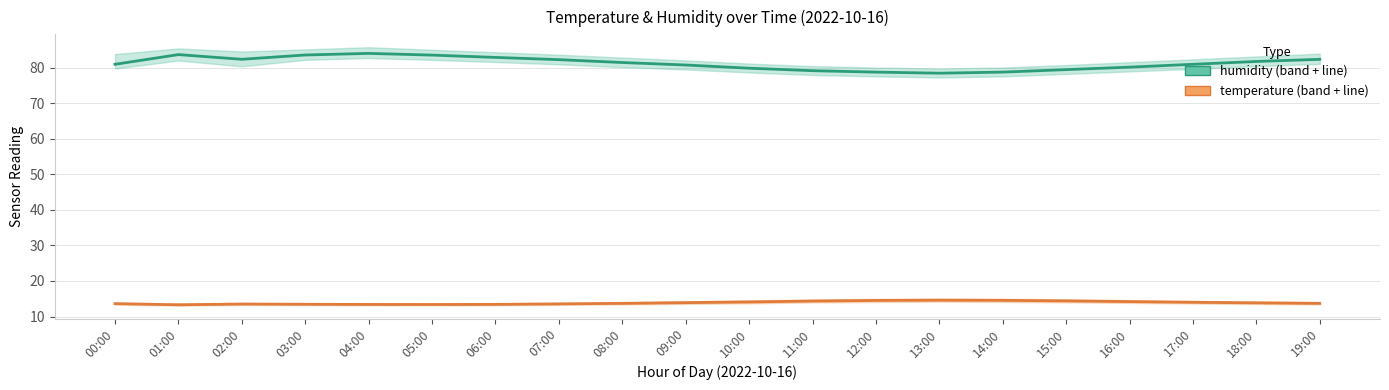

Reading left to right, extract all data points from this chart.

humidity: 00:00=81.0	01:00=83.7	02:00=82.4	03:00=83.6	04:00=84.1	05:00=83.6	06:00=82.9	07:00=82.3	08:00=81.5	09:00=80.8	10:00=79.9	11:00=79.2	12:00=78.8	13:00=78.5	14:00=78.8	15:00=79.5	16:00=80.2	17:00=81.0	18:00=81.8	19:00=82.4
temperature: 00:00=13.6	01:00=13.3	02:00=13.5	03:00=13.4	04:00=13.4	05:00=13.4	06:00=13.4	07:00=13.6	08:00=13.7	09:00=13.9	10:00=14.1	11:00=14.3	12:00=14.5	13:00=14.6	14:00=14.6	15:00=14.4	16:00=14.2	17:00=14.0	18:00=13.8	19:00=13.7